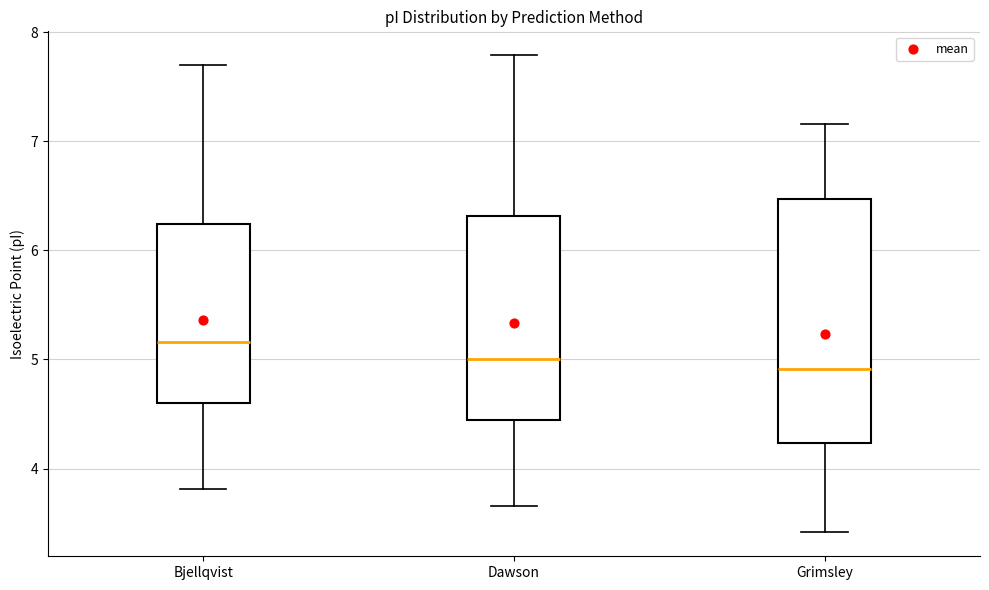

Which box's median line is the highest?

Bjellqvist